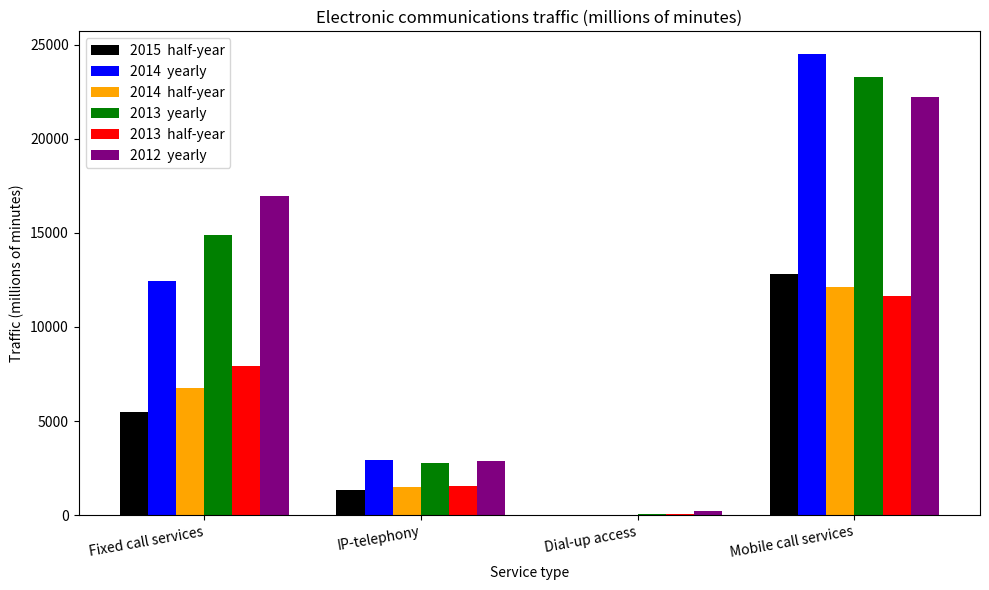

At which category is the sum across all series the highest?

Mobile call services